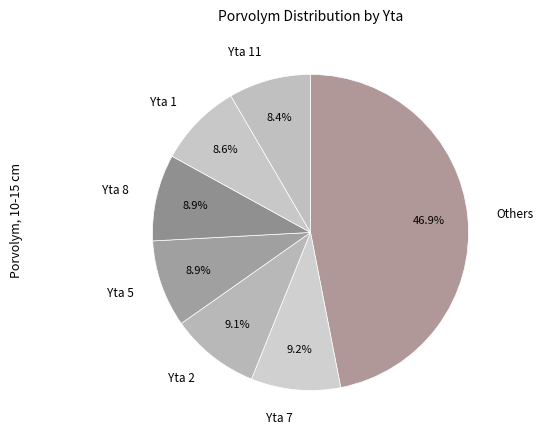

Which has a higher value, Yta 2 or Others?

Others